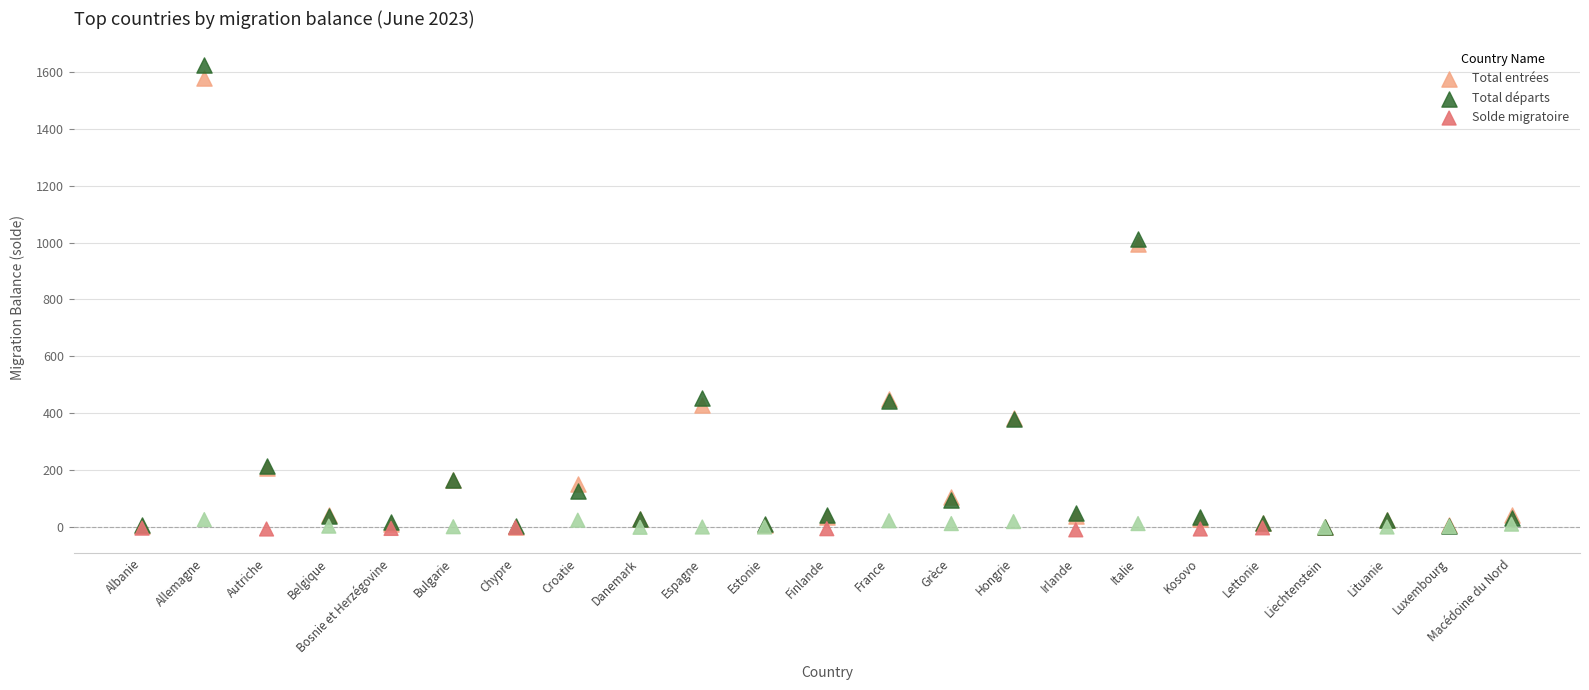

In the Total entrées series, what Y value is closest to 790?

994